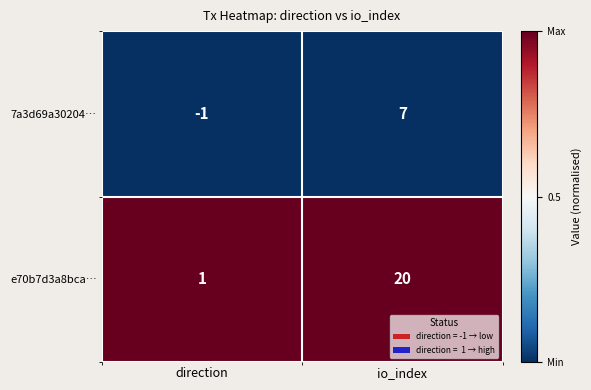

What is the difference between the maximum and minimum values in the 7a3d69a30204… series?

8